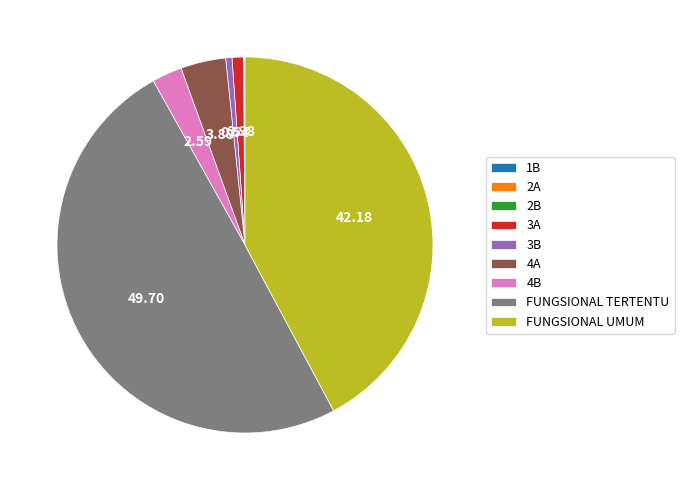

What is the ratio of the value at FUNGSIONAL UMUM to the value at 4B?

16.3